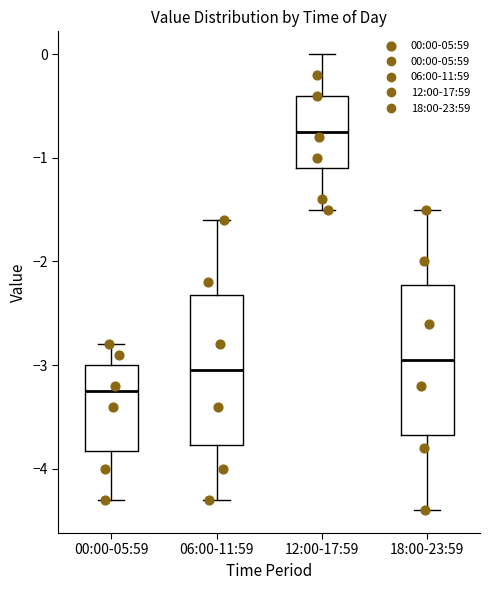

Reading left to right, transcribe this box plot: for each box, give where its median line is, the range the box spans, and where its two whiskers end, as read against the y-axis. The values are not printed on the chart, so give them approximately, as read against the axis.

00:00-05:59: median -3.2, box -3.8 to -3.0, whiskers -4.3 to -2.8
06:00-11:59: median -3.0, box -3.8 to -2.3, whiskers -4.3 to -1.6
12:00-17:59: median -0.7, box -1.1 to -0.4, whiskers -1.5 to 0.0
18:00-23:59: median -2.9, box -3.7 to -2.2, whiskers -4.4 to -1.5